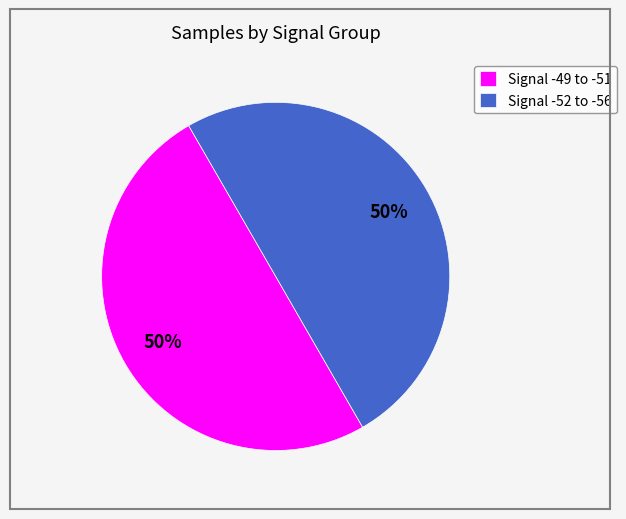

Approximately how many times larger is the value at Signal -52 to -56 compared to Signal -49 to -51?

1.0